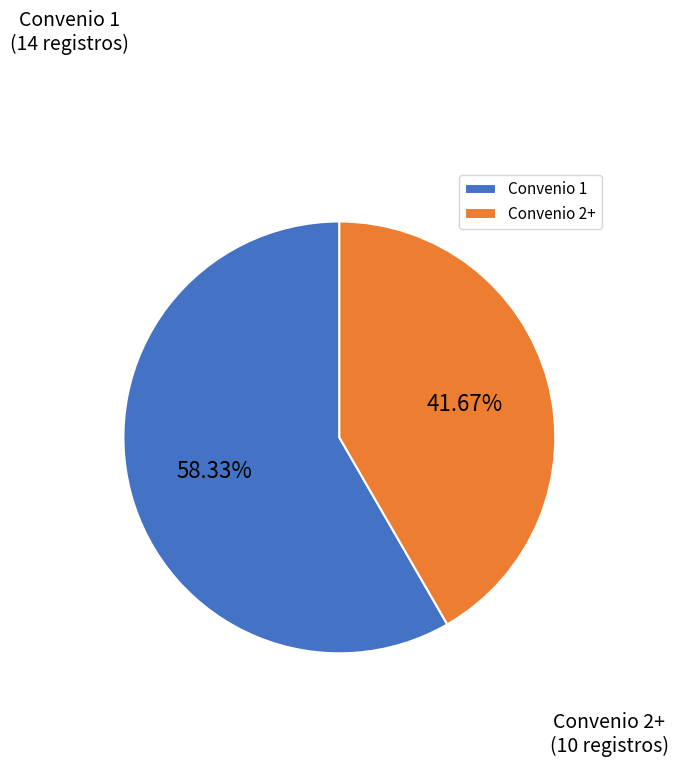

Is there a majority slice in this chart?

Yes